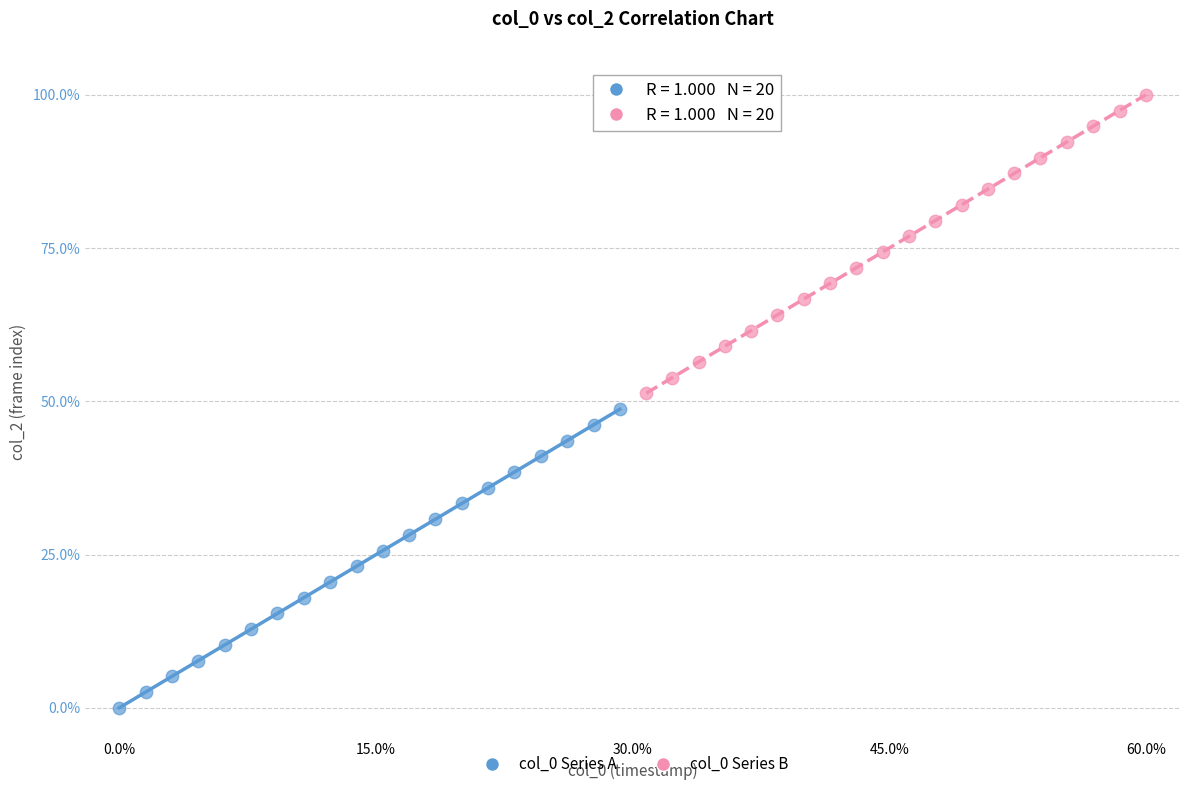

Which series reaches the minimum Y coordinate?

col_0 Series A